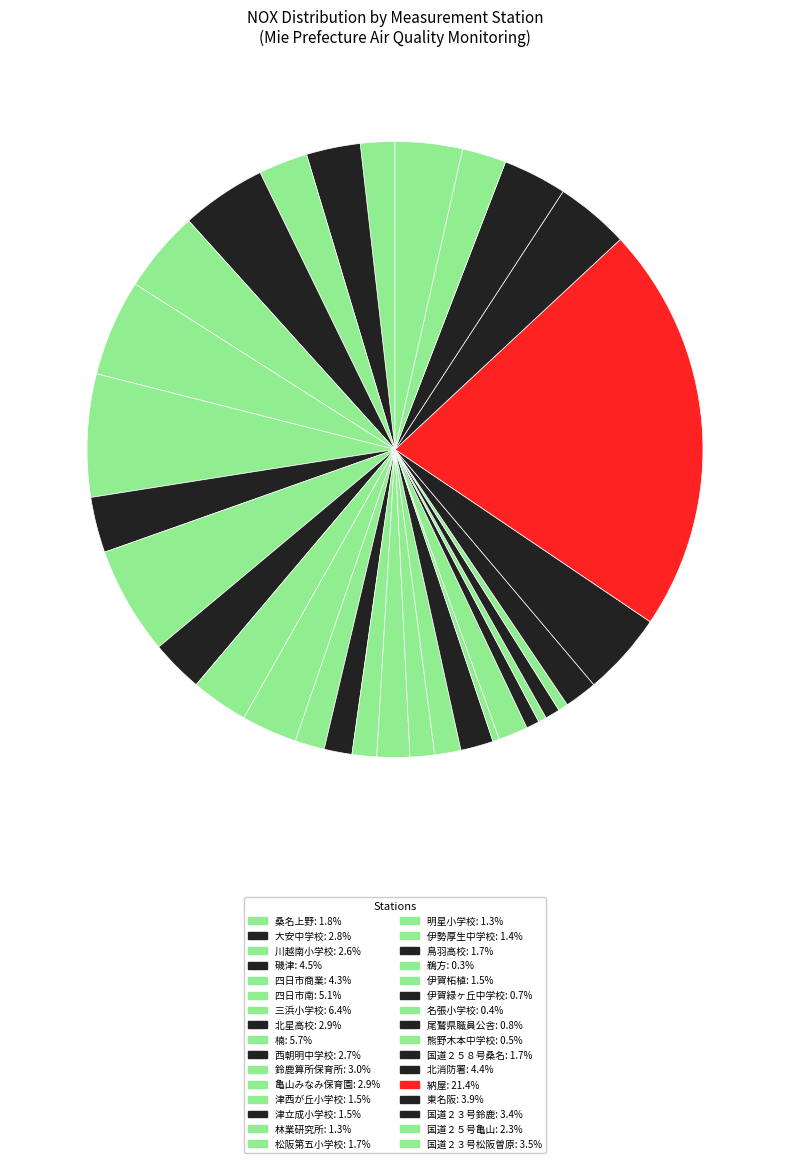

To the nearest percent, what portion does 楠 represent?

6%